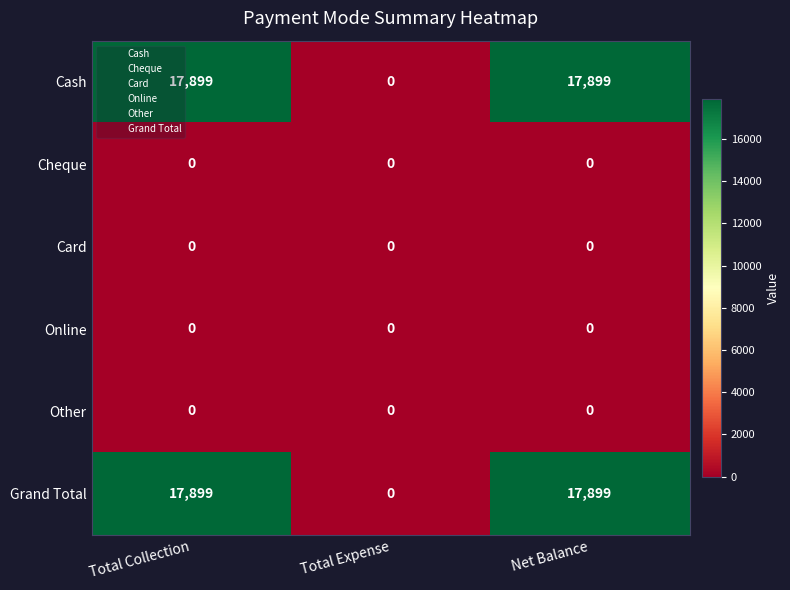

What is the spread (max minus min) of values at Net Balance?

17899